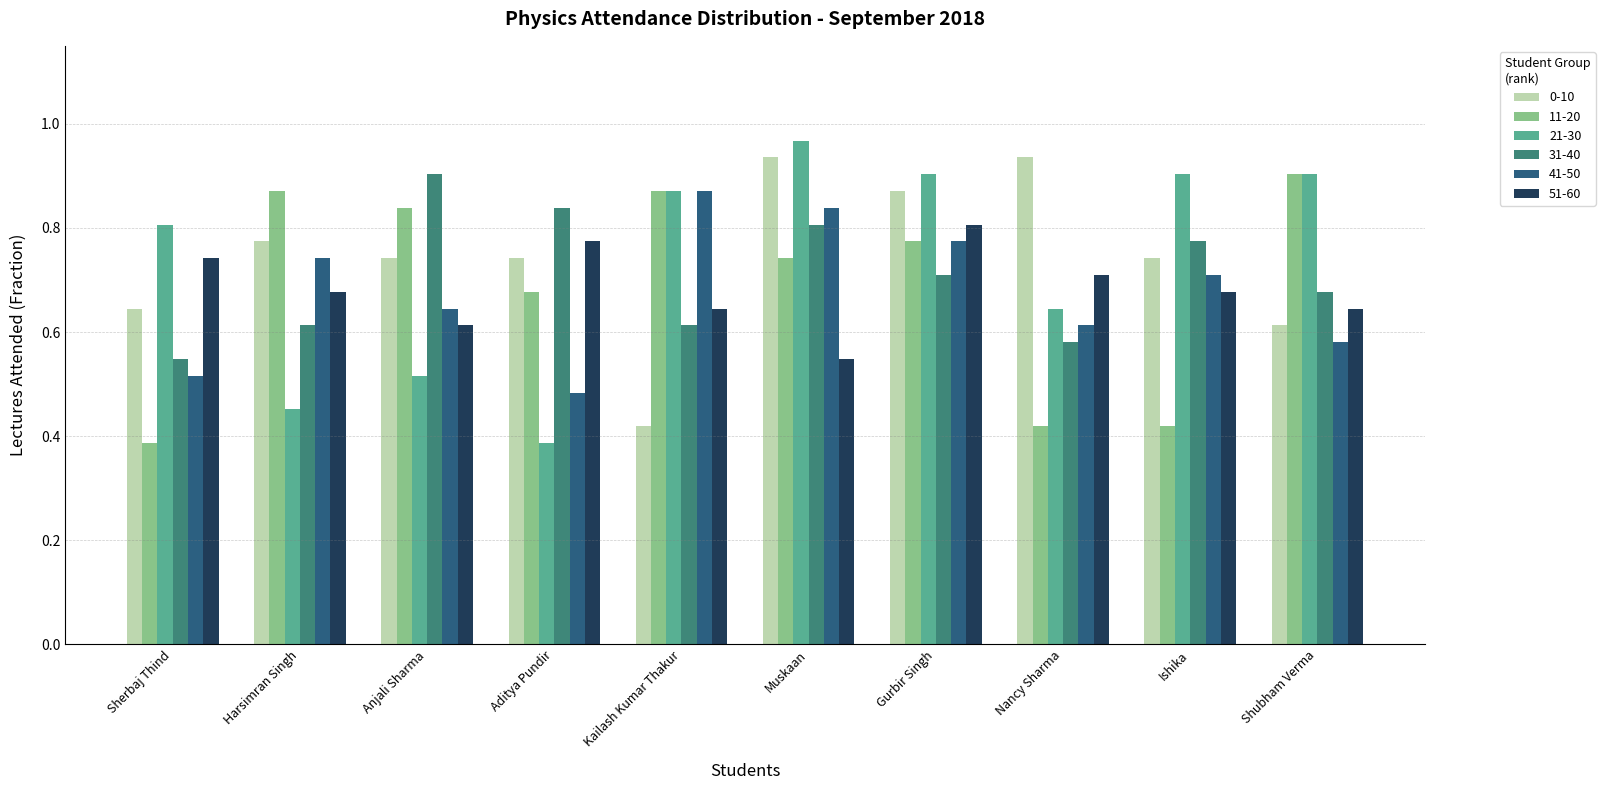

The 21-30 series shows 0.3 at Anjali Sharma. True or false?

False